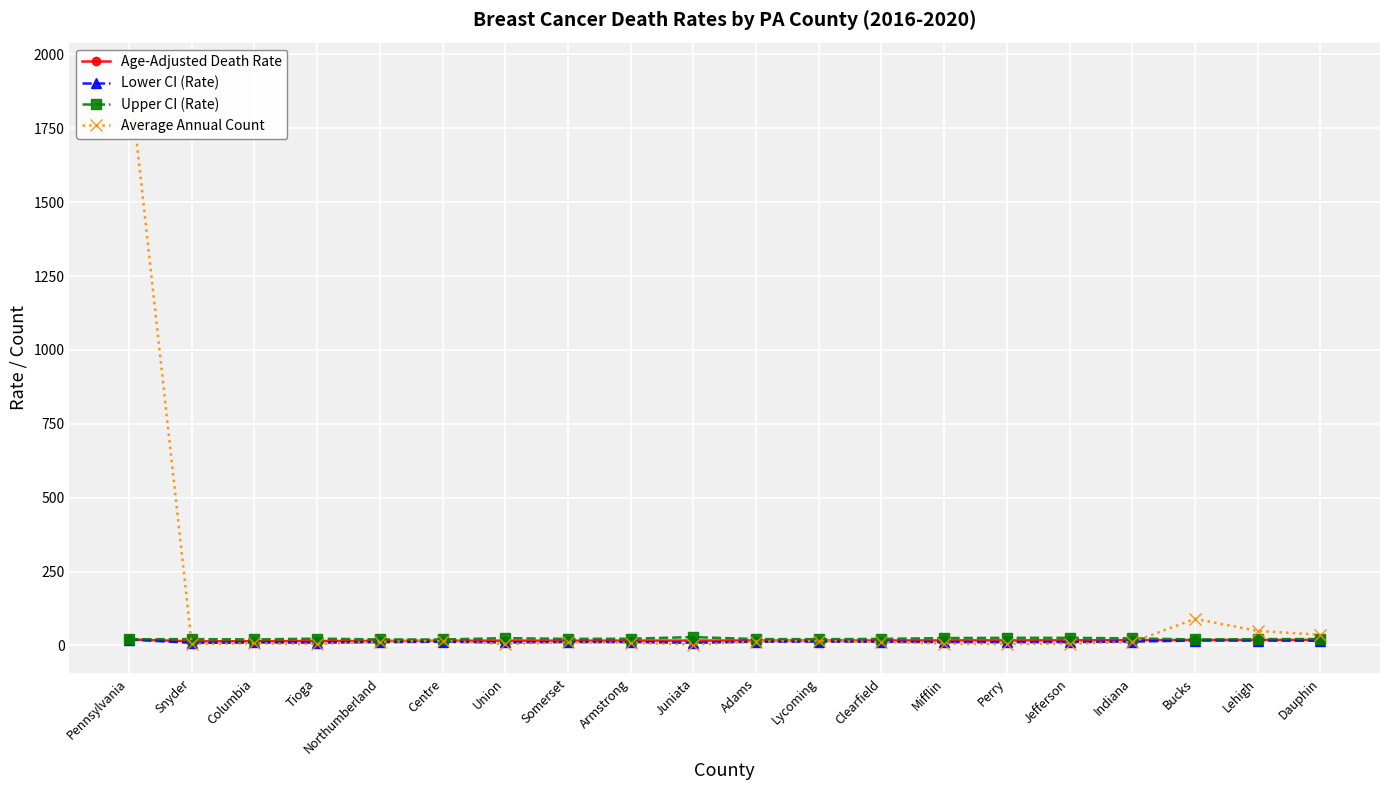

List the series in order of their peak value, highest first.

Average Annual Count, Upper CI (Rate), Age-Adjusted Death Rate, Lower CI (Rate)